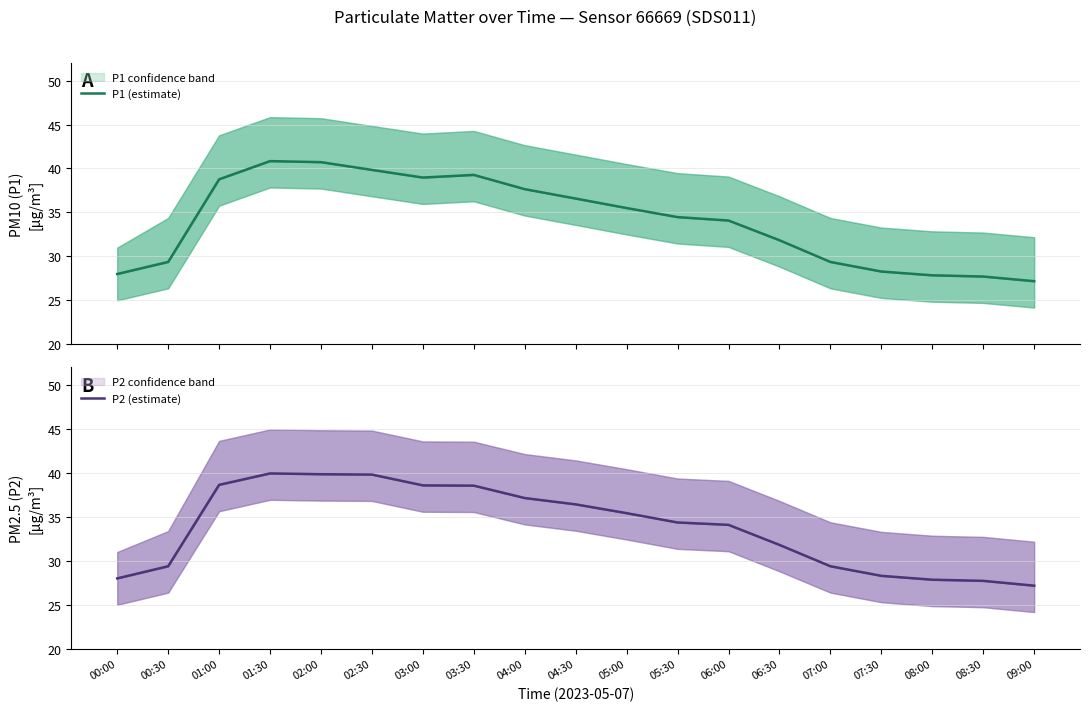

What is the average value of the P1 (estimate) series?

34.0